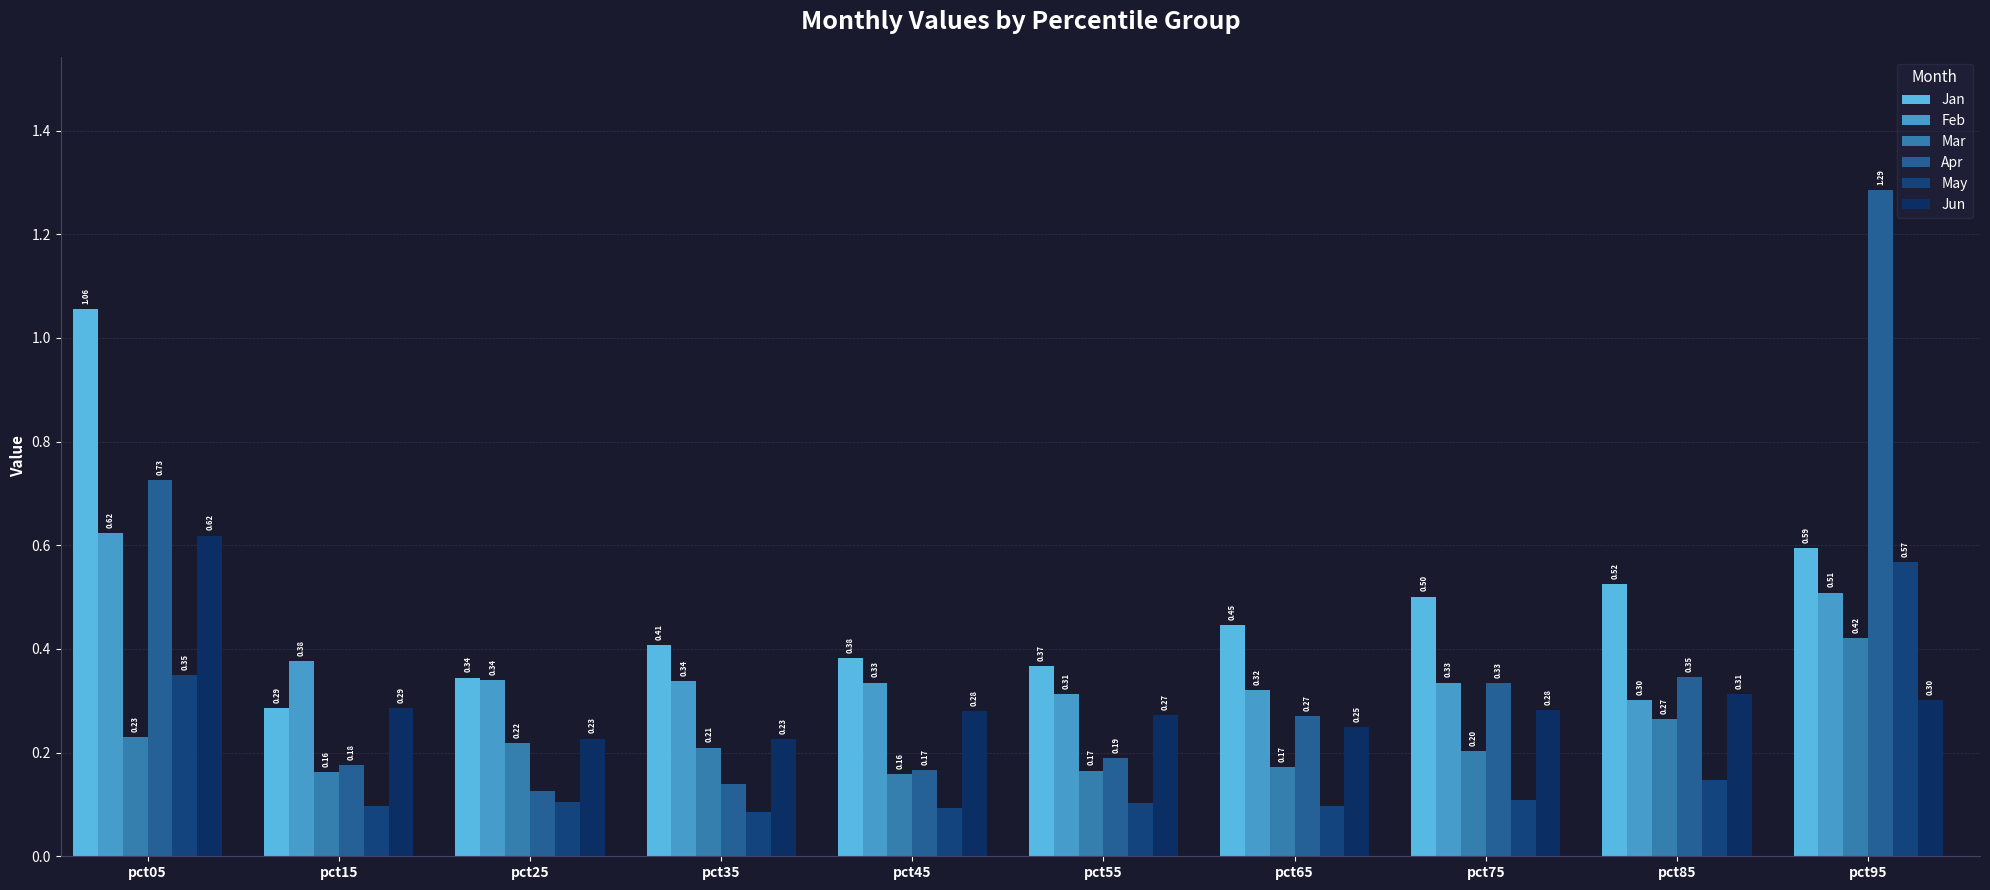

Are the bars grouped side by side (vs. stacked)?

Yes